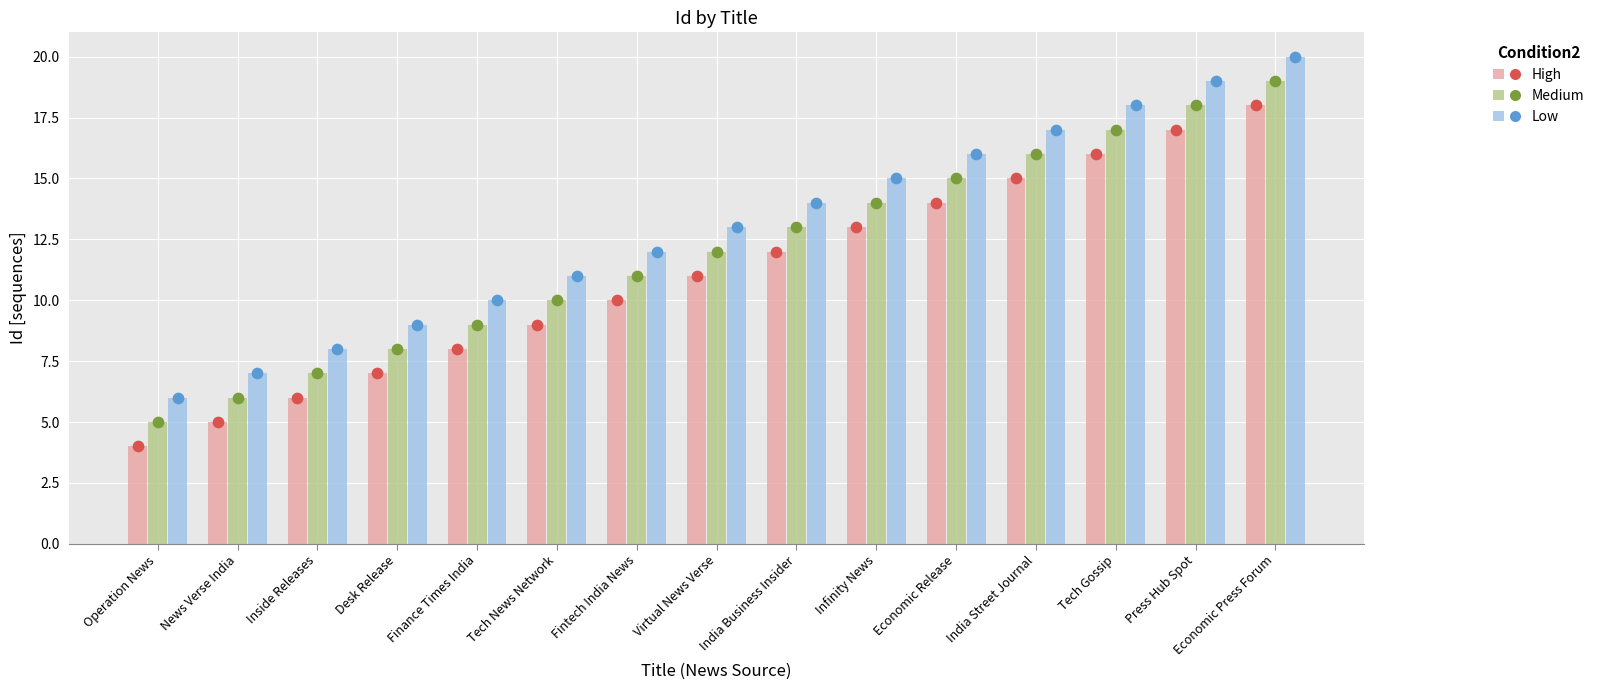

At how many categories does at least one series exceed 11?

9